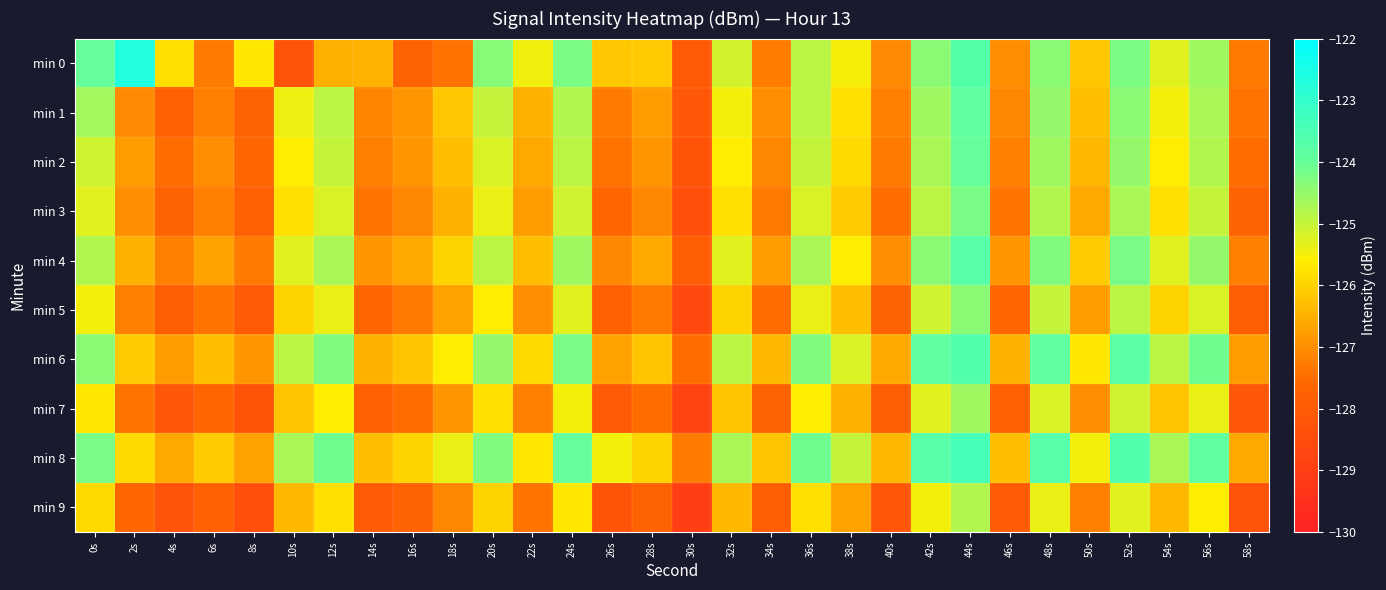

At how many categories does at least one series exceed -123?

1